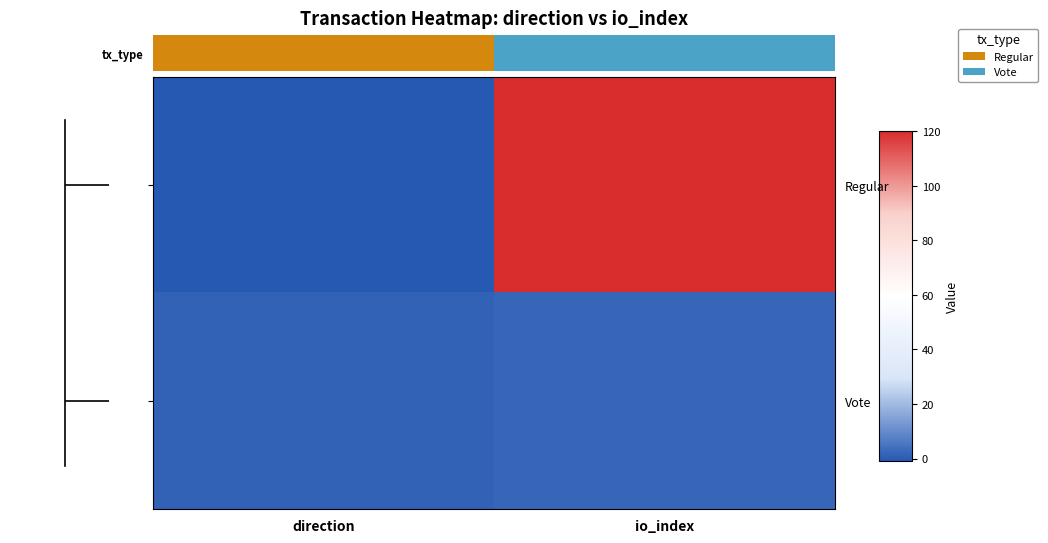

Which series has the largest range (max minus min)?

tx_type